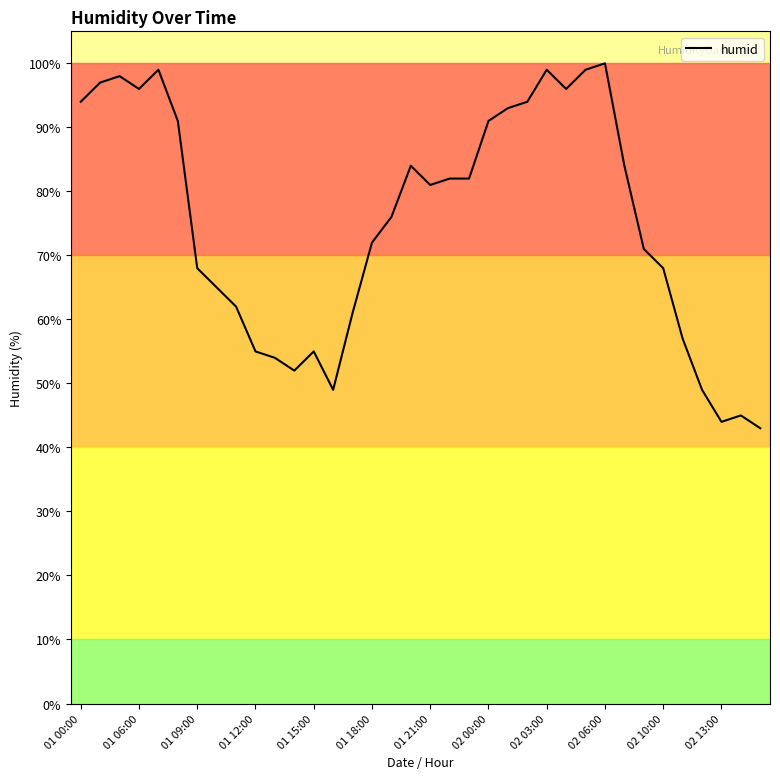

What is the minimum value shown in the chart?

43